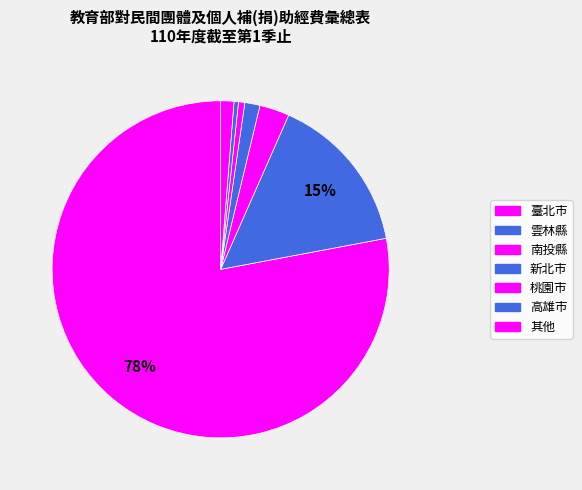

Count the number of slices in the pie.

7